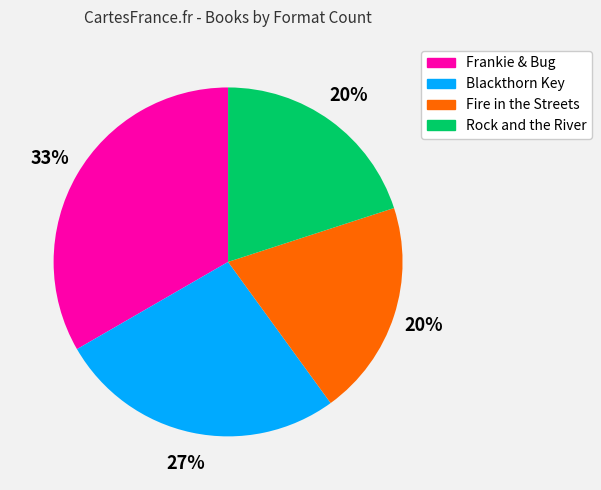

What is the ratio of the value at Fire in the Streets to the value at Rock and the River?

1.0